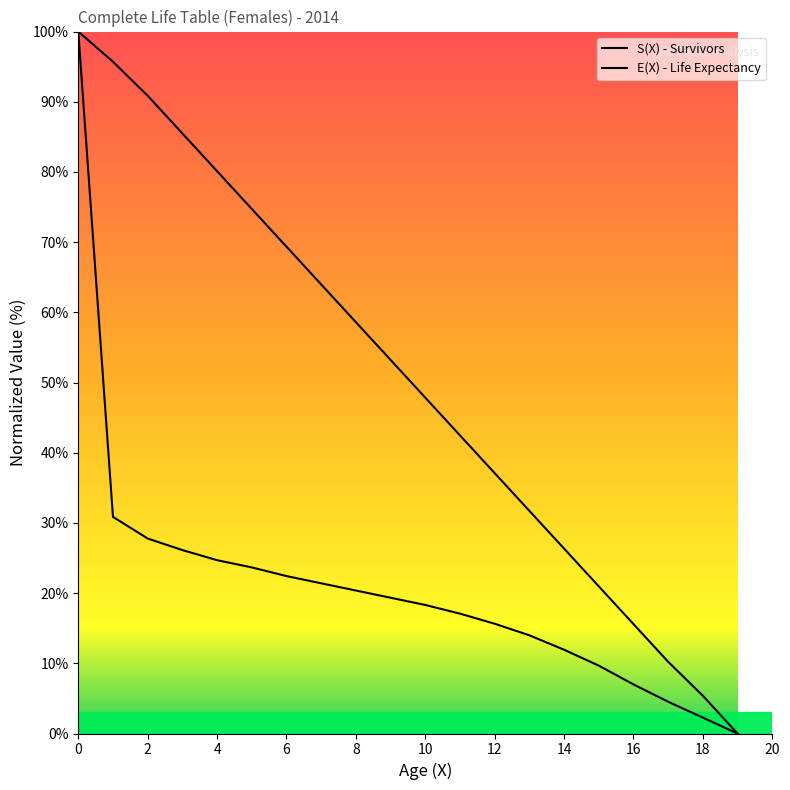

Reading left to right, list all the values displayed in this chart.

S(X) - Survivors: 0=100.0	1=30.9	2=27.8	3=26.1	4=24.7	5=23.7	6=22.4	7=21.4	8=20.4	9=19.3	10=18.3	11=17.1	12=15.6	13=14.0	14=11.9	15=9.7	16=7.0	17=4.5	18=2.3	19=0.0
E(X) - Life Expectancy: 0=100.0	1=95.7	2=90.9	3=85.5	4=80.1	5=74.7	6=69.4	7=64.0	8=58.6	9=53.2	10=47.8	11=42.5	12=37.1	13=31.7	14=26.3	15=21.0	16=15.6	17=10.2	18=5.4	19=0.0